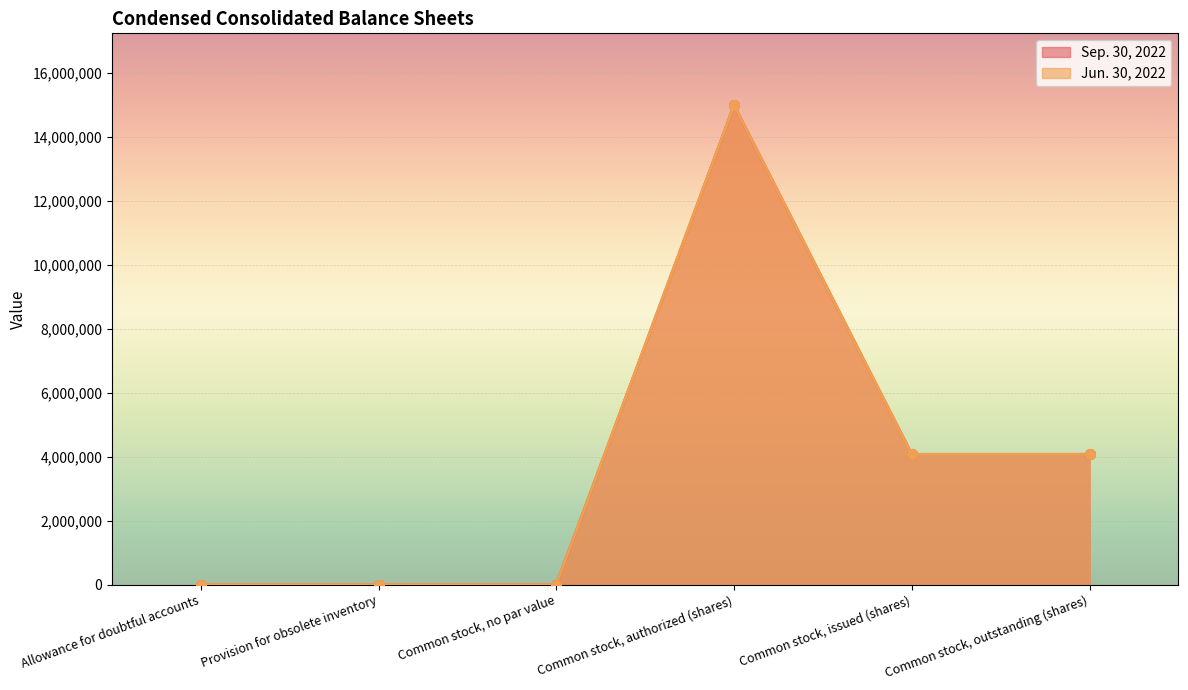

True or false: Sep. 30, 2022 and Jun. 30, 2022 cross at least once.

False